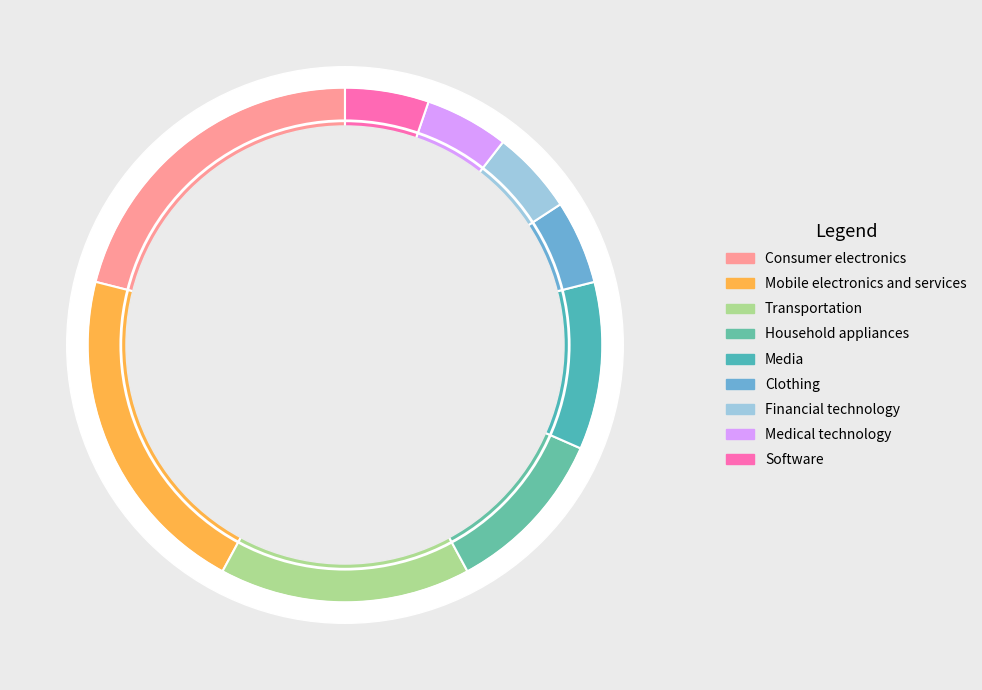

Does any single category account for the majority?

No